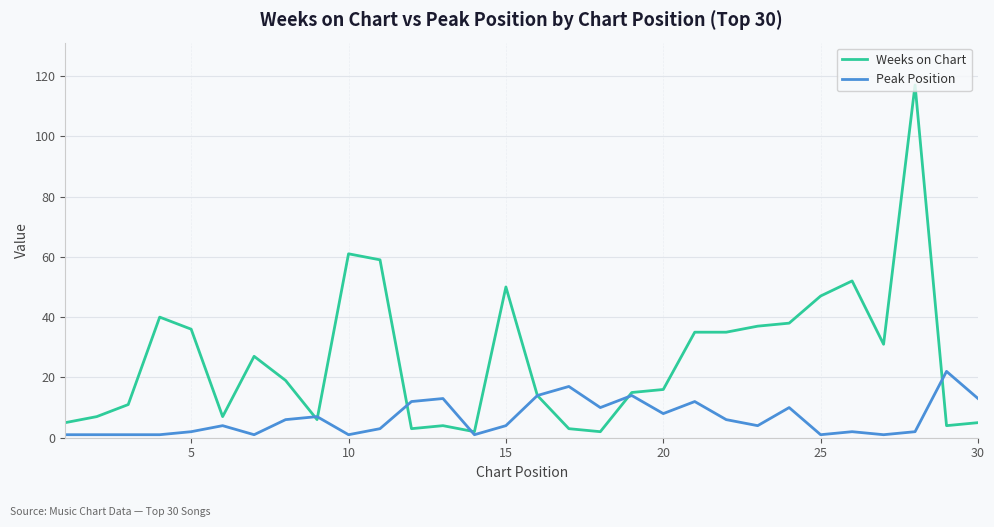

What is the maximum value shown in the chart?

117